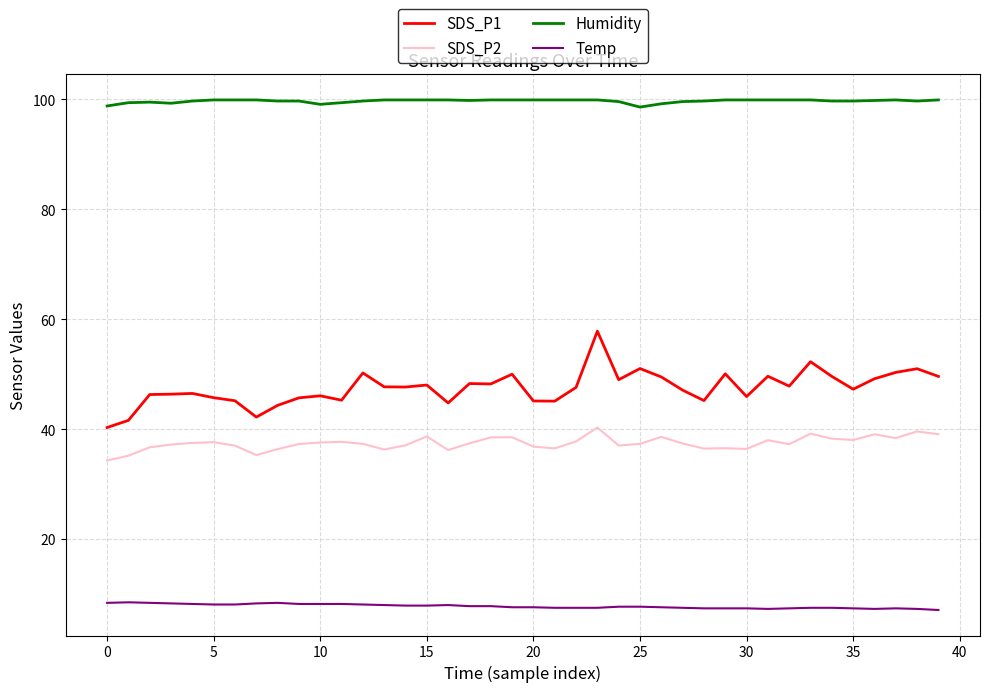

At how many categories does at least one series exceed 43?

40